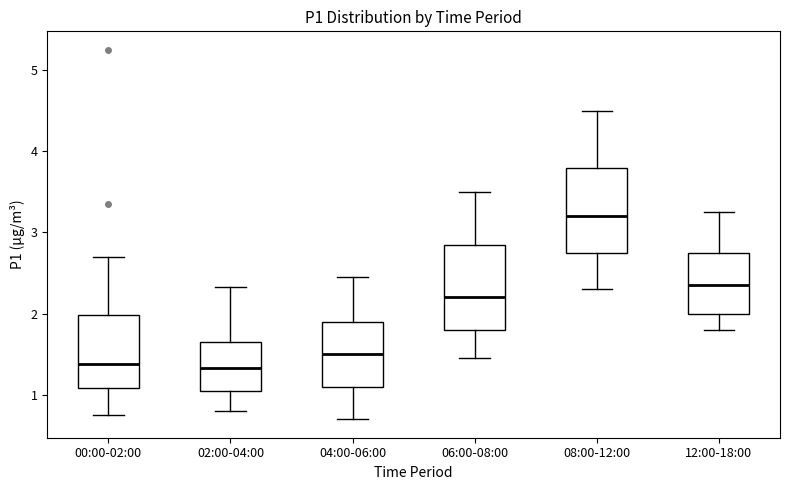

Where is the lower edge of the box for 04:00-06:00 on the y-axis? The values are not printed on the chart, so give them approximately, as read against the axis.

1.1